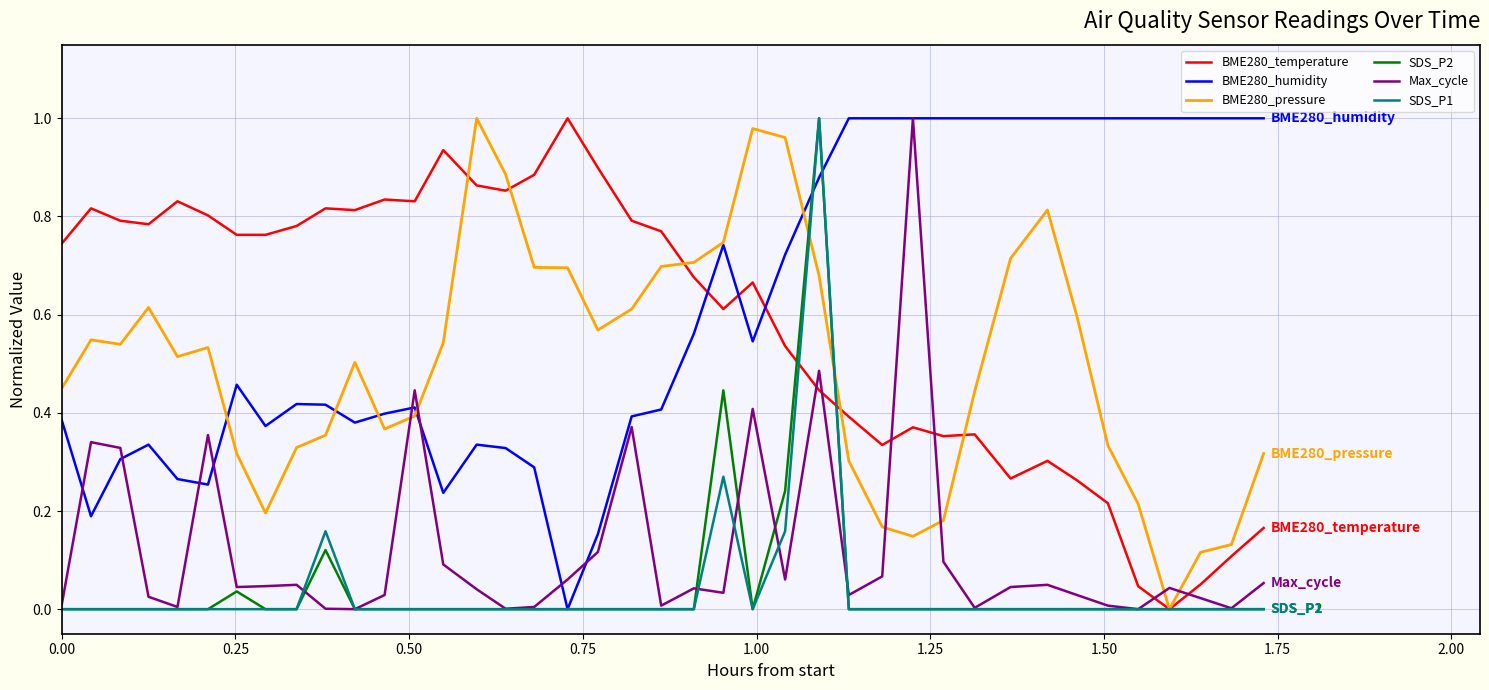

True or false: BME280_humidity and BME280_temperature intersect in this chart.

True